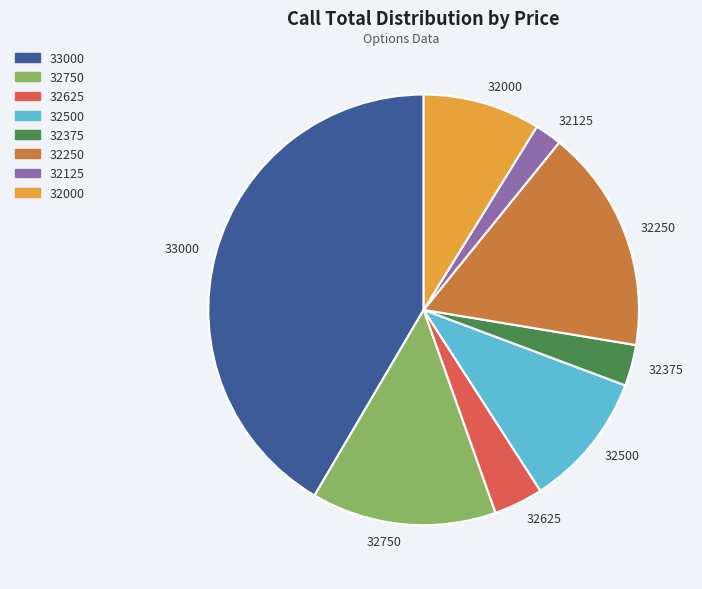

Do 32250 and 32375 together represent more than half of the pie?

No